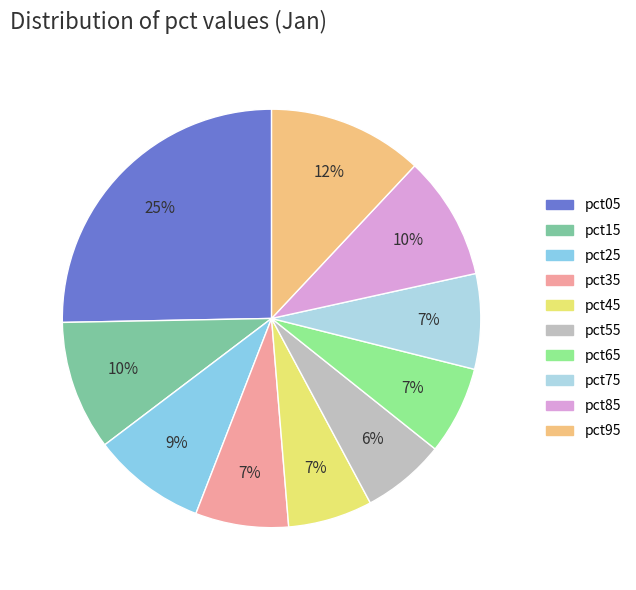

What percentage is NOT represented by pct85?

90.4%